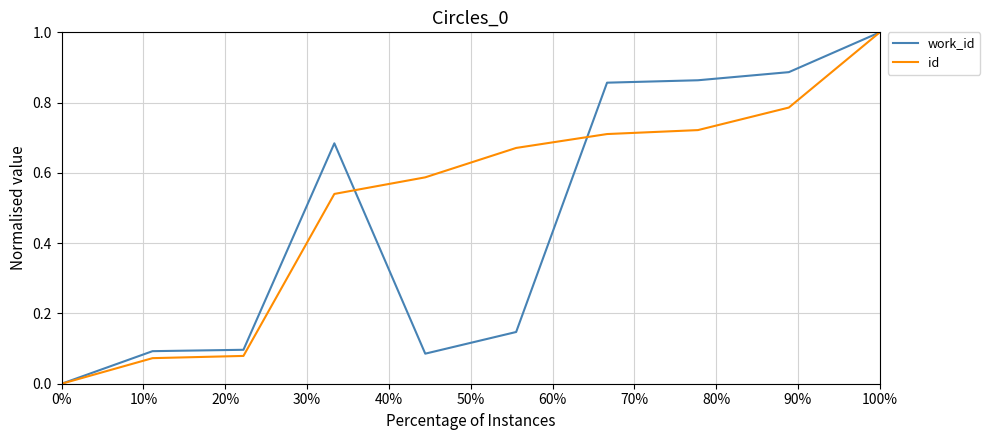

What is the difference between the maximum and minimum values in the id series?

1.0